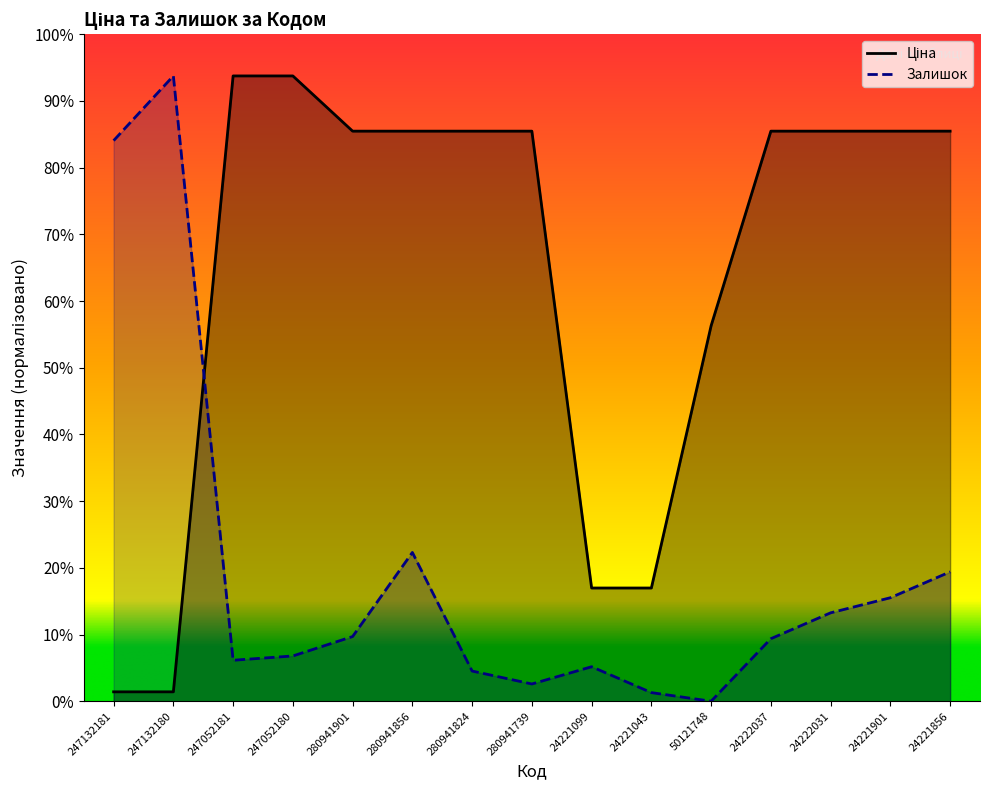

Which has a higher value, 247132181 or 24221043?

24221043